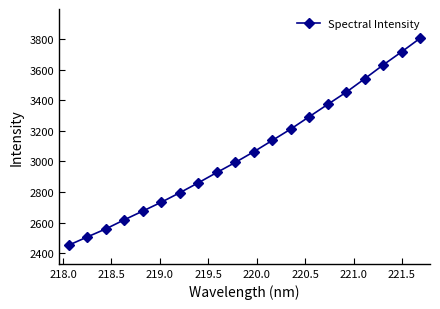

What is the minimum value shown in the chart?

2452.1